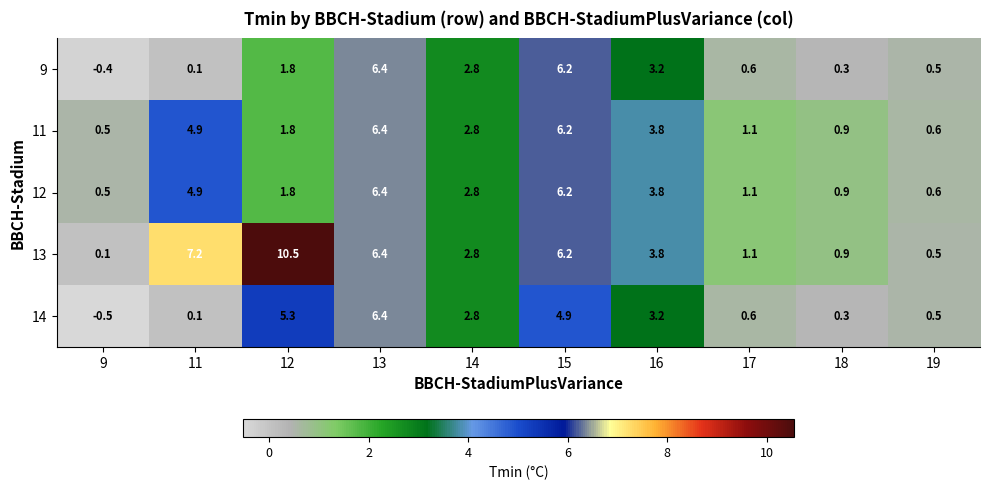

Rank the categories by 11 value from highest to lowest.

13, 15, 11, 16, 14, 12, 17, 18, 19, 9